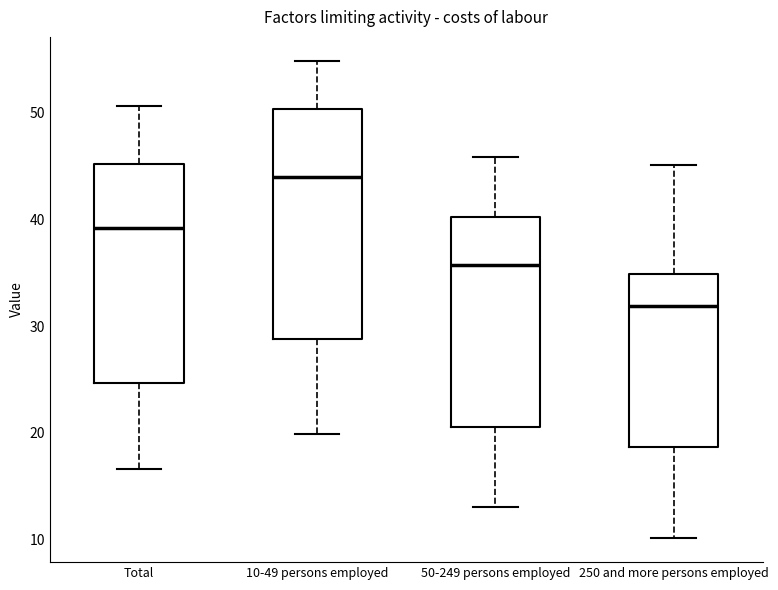

Reading left to right, read every box against the y-axis: the position of its median line, the range the box covers, and the ends of its whiskers. The values are not printed on the chart, so give them approximately, as read against the axis.

Total: median 39, box 25 to 45, whiskers 17 to 51
10-49 persons employed: median 44, box 29 to 50, whiskers 20 to 55
50-249 persons employed: median 36, box 21 to 40, whiskers 13 to 46
250 and more persons employed: median 32, box 19 to 35, whiskers 10 to 45